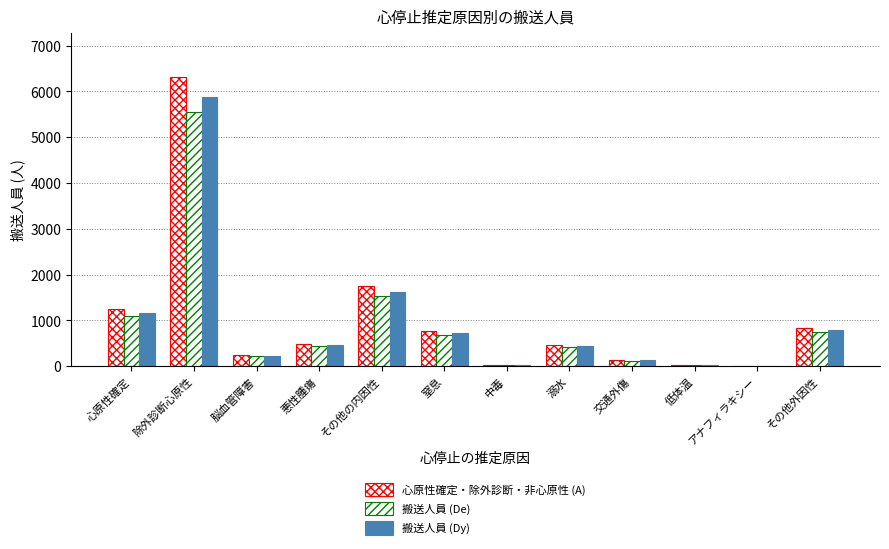

What is the total value across all series at 中毒?

61.8